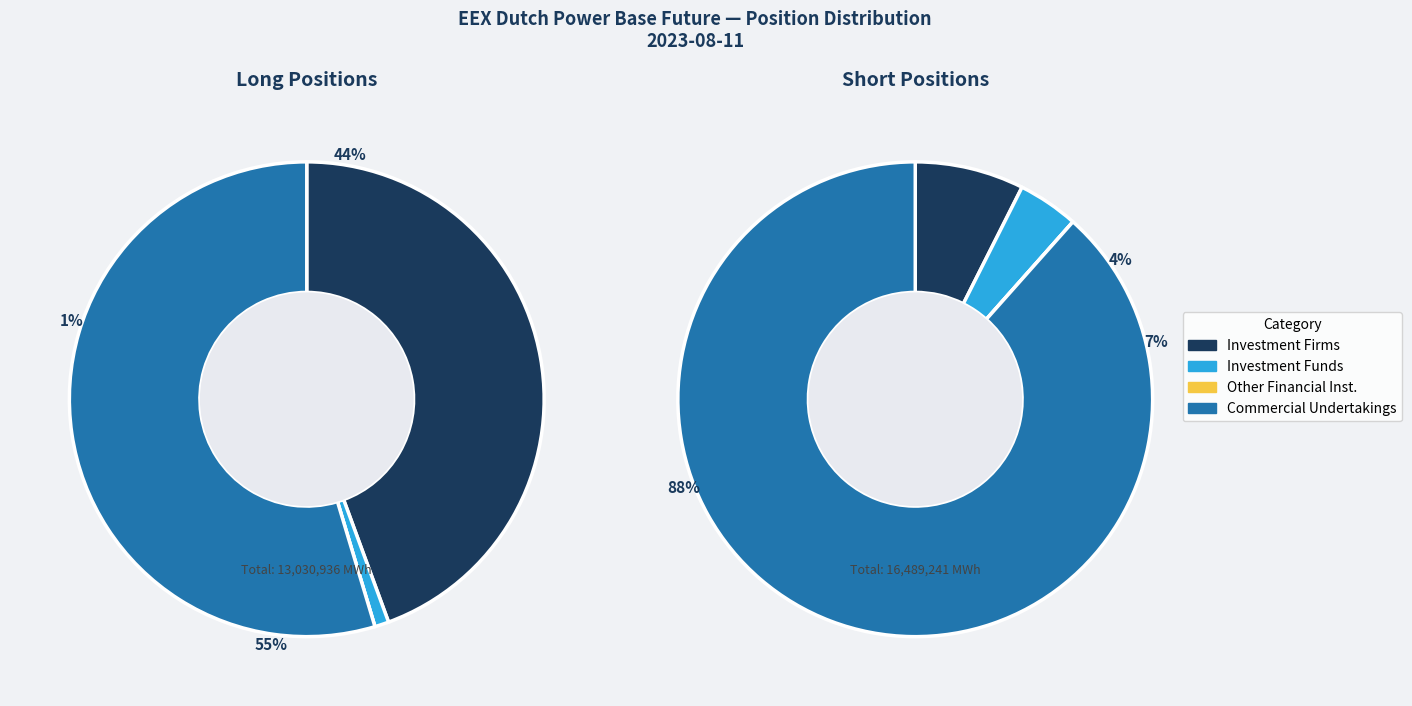

The Commercial Undertakings Long slice represents 55% of the pie. True or false?

True